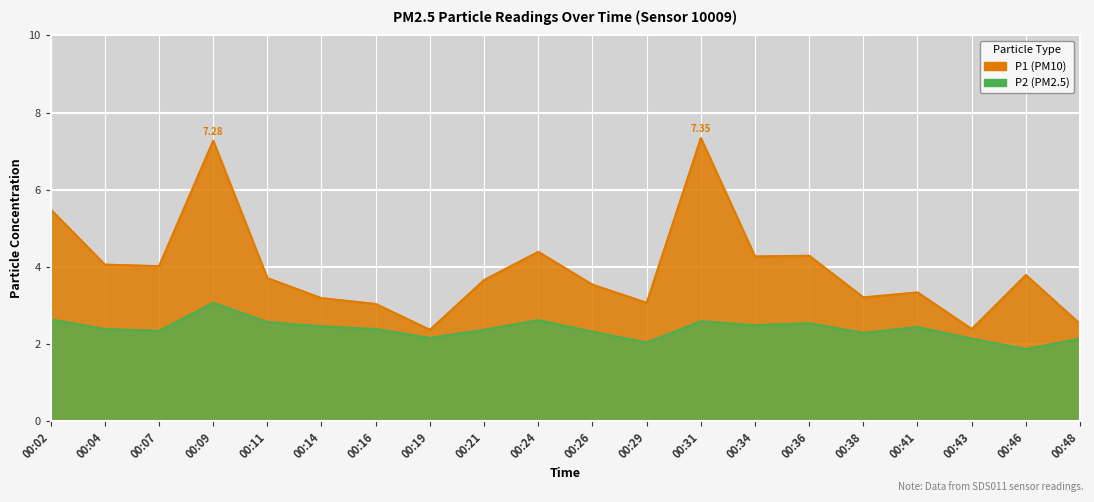

Is the value of P2 at 00:21 greater than the value of P1 at 00:48?

No